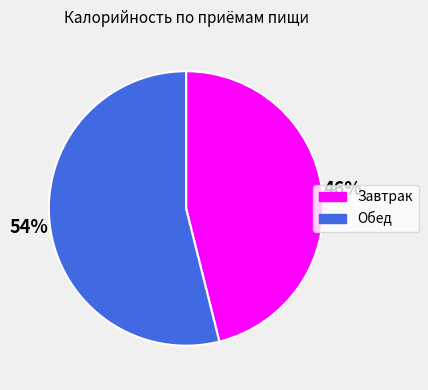

To the nearest percent, what is the average slice percentage?

50%